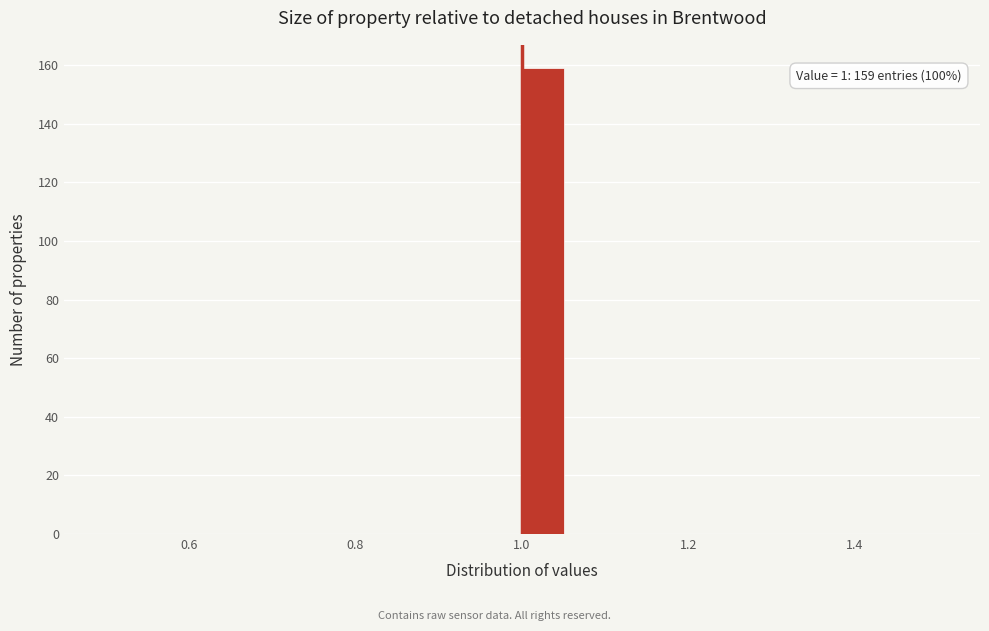

Read against the x-axis, roughly where is the centre of the tallest bar?

1.02